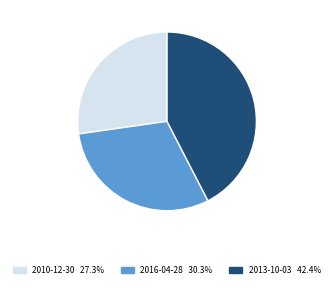

Does 2016-04-28 account for over 50% of the chart?

No